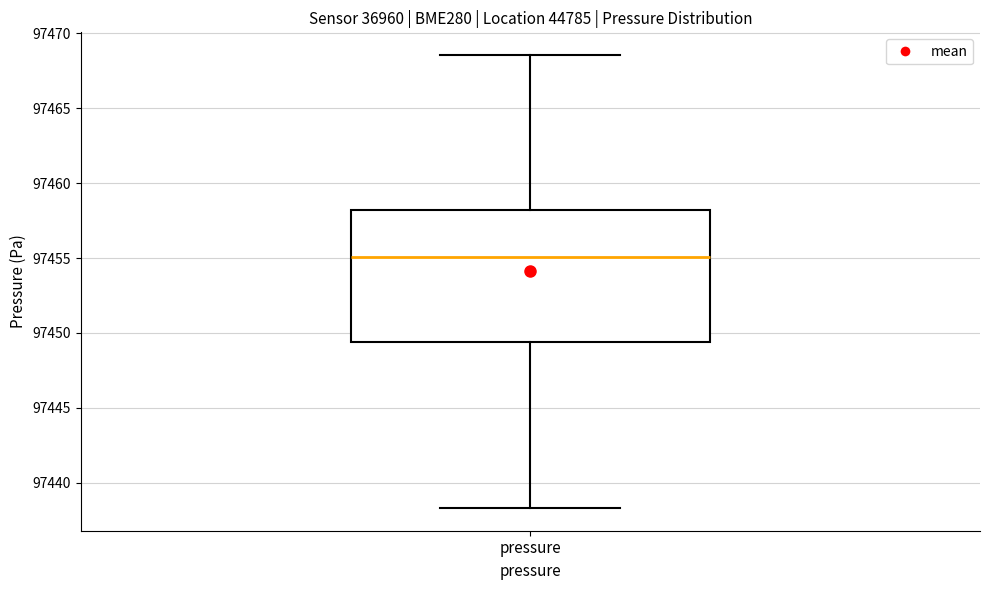

Where is the lower edge of the box for pressure on the y-axis? The values are not printed on the chart, so give them approximately, as read against the axis.

97449.5